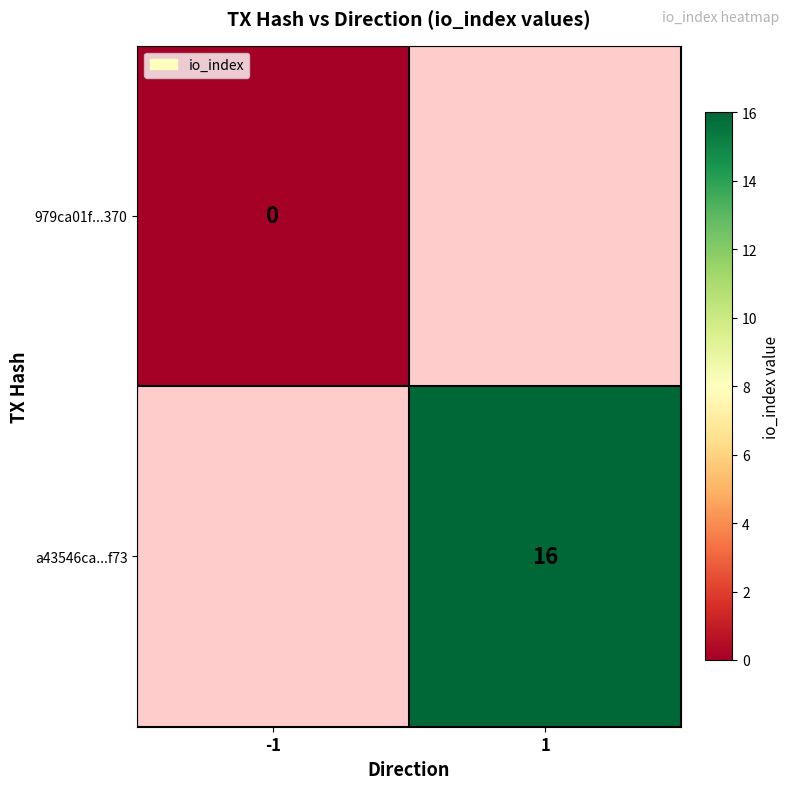

Is it true that a43546ca...f73 equals 22 at 1?

False